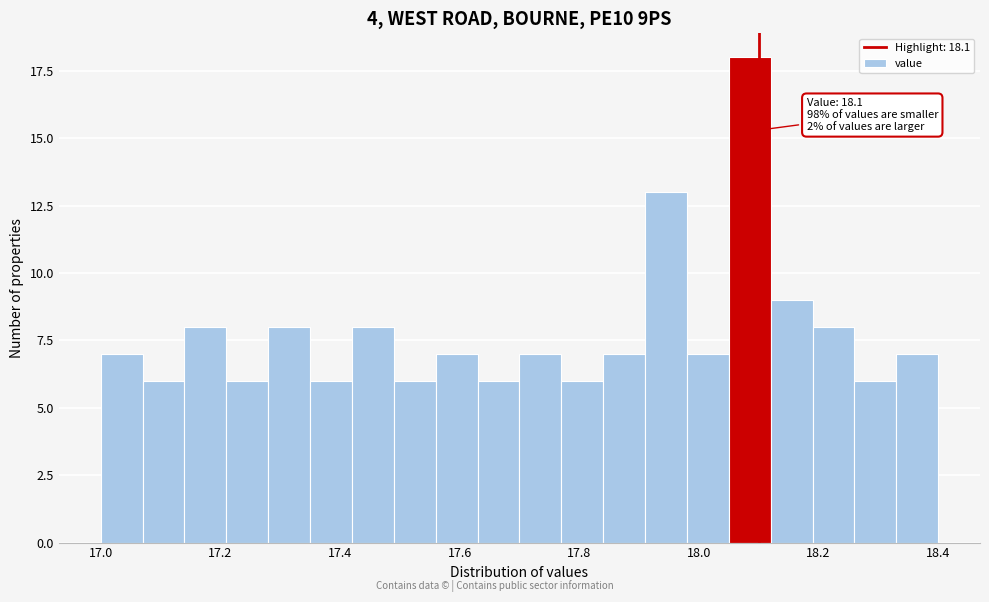

Around what value on the x-axis is the tallest bar? Give the approximate position of its centre, as read against the axis.

18.08